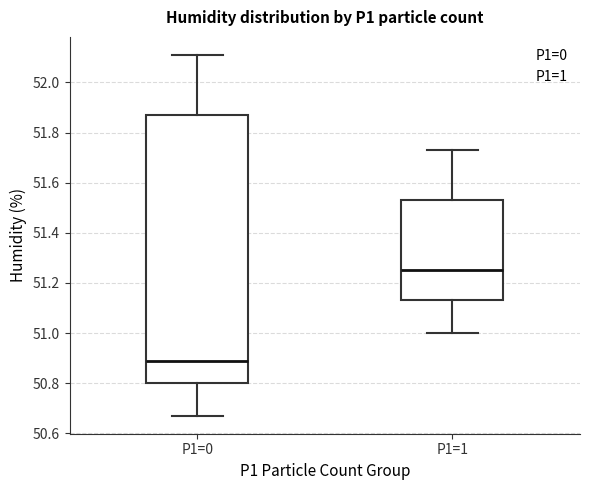

Where is the upper edge of the box for P1=0 on the y-axis? The values are not printed on the chart, so give them approximately, as read against the axis.

51.88